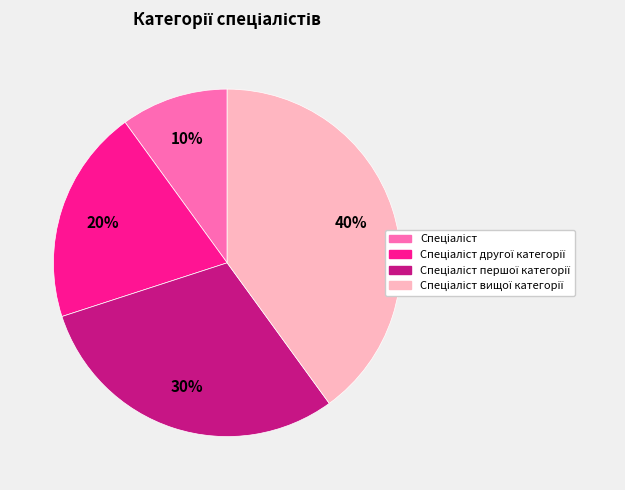

Count the number of slices in the pie.

4